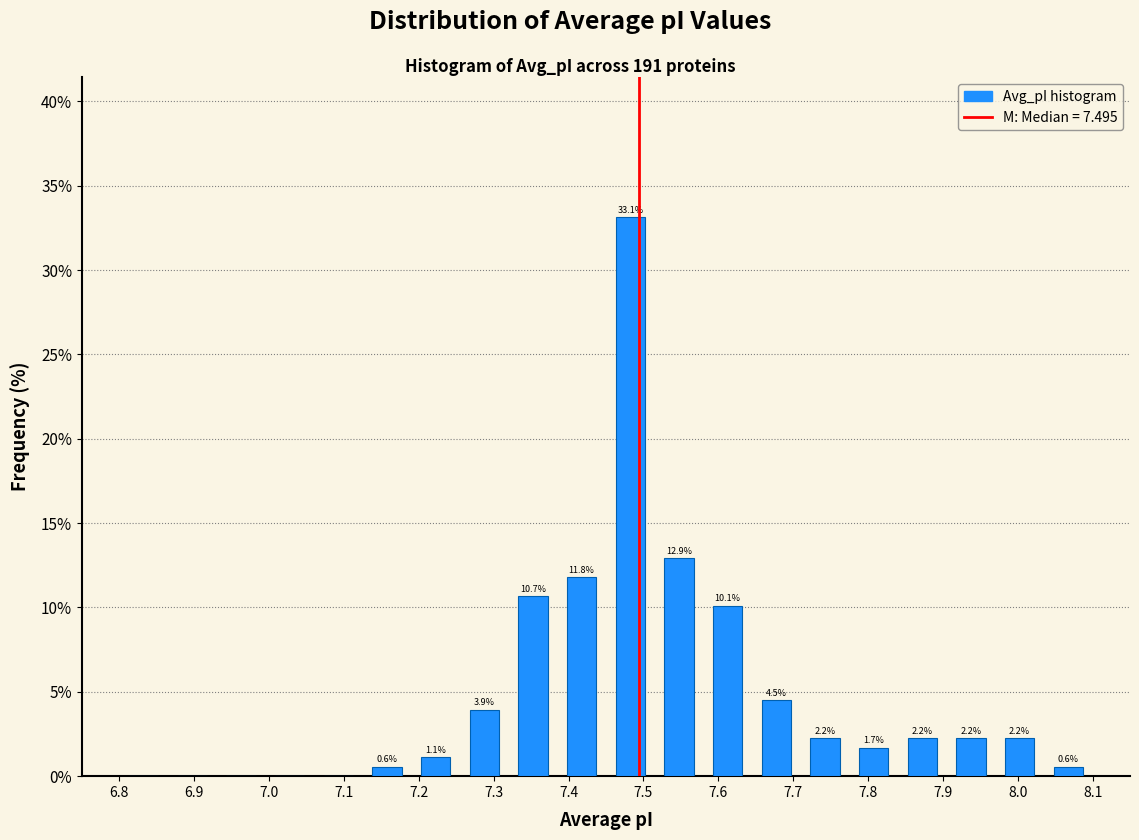

Over which range of the x-axis is the bar tallest?

7.450 to 7.515